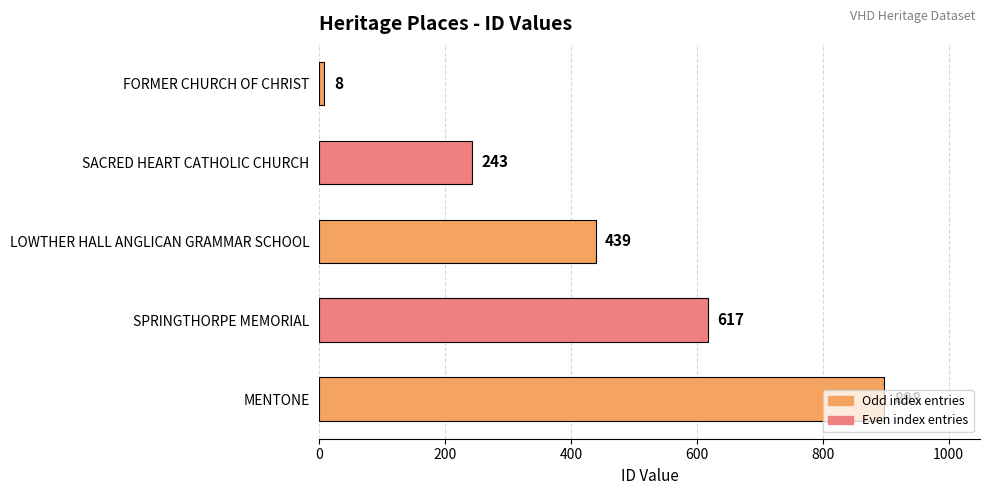

The chart shows a value of 617 at SPRINGTHORPE MEMORIAL. True or false?

True